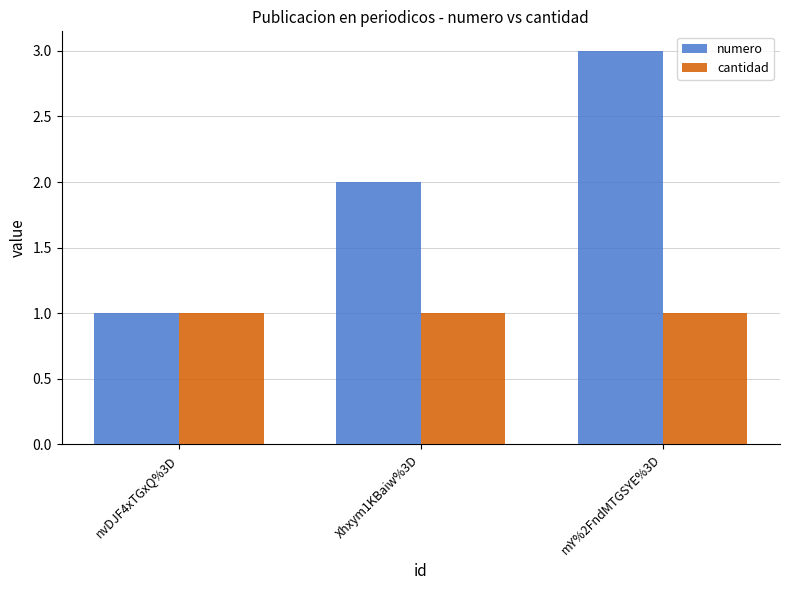

How many series are shown in this chart?

2